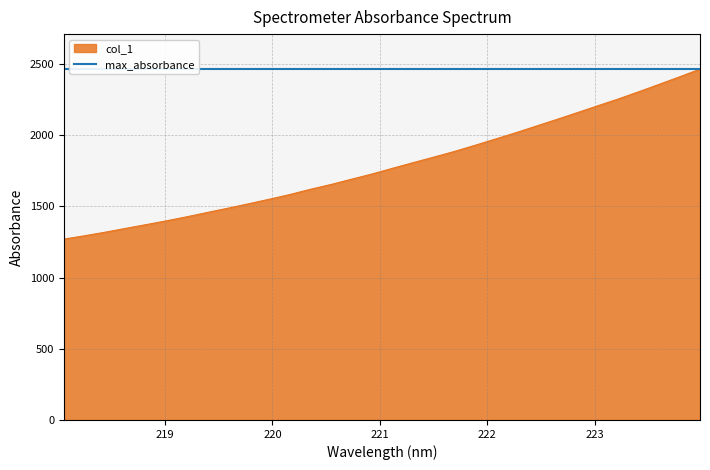

What is the ratio of the value at 218.6332 to the value at 223.2172?

0.6